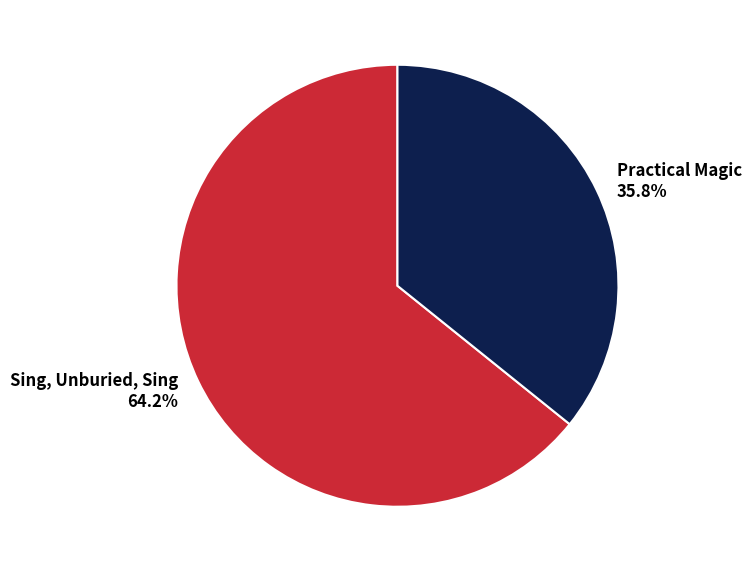

What percentage is the Sing, Unburied, Sing slice, to the nearest percent?

64%